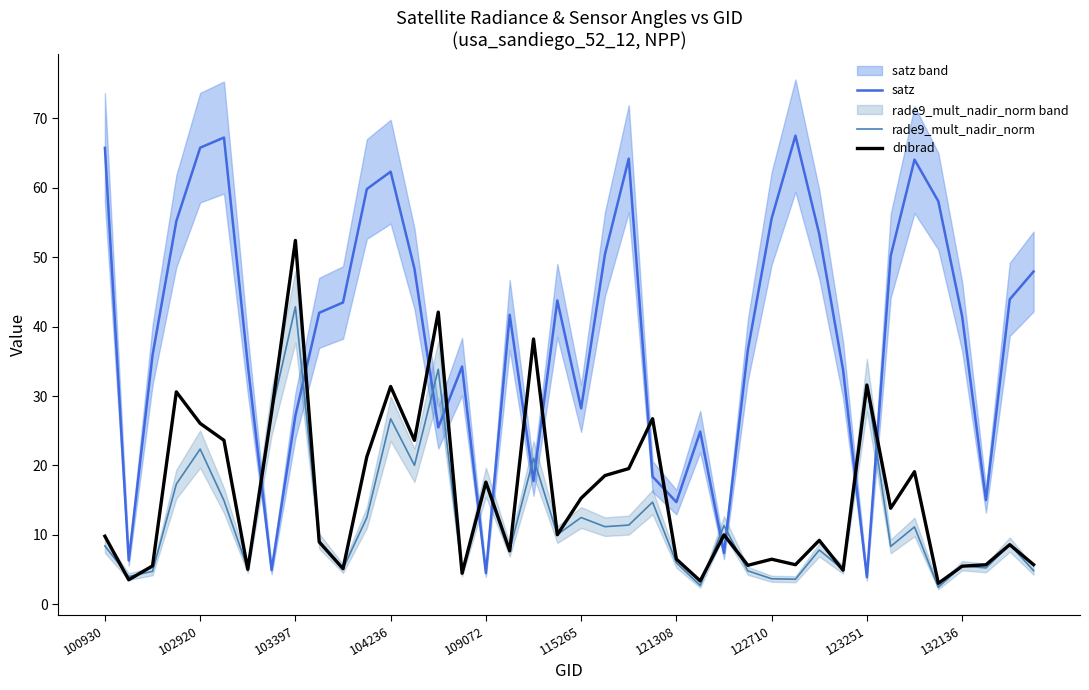

Which series ends up on top after the final intersection of satz and rade9_mult_nadir_norm?

satz